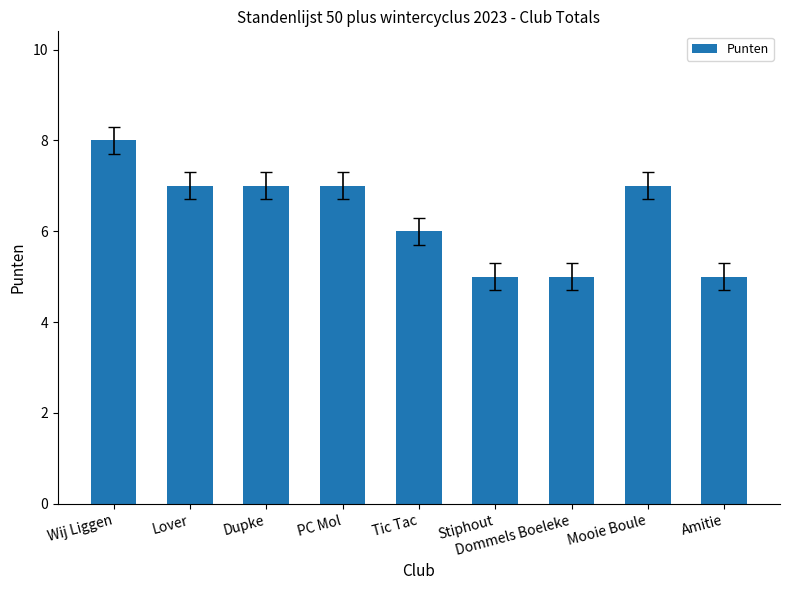

What position from the left is Wij Liggen?

1